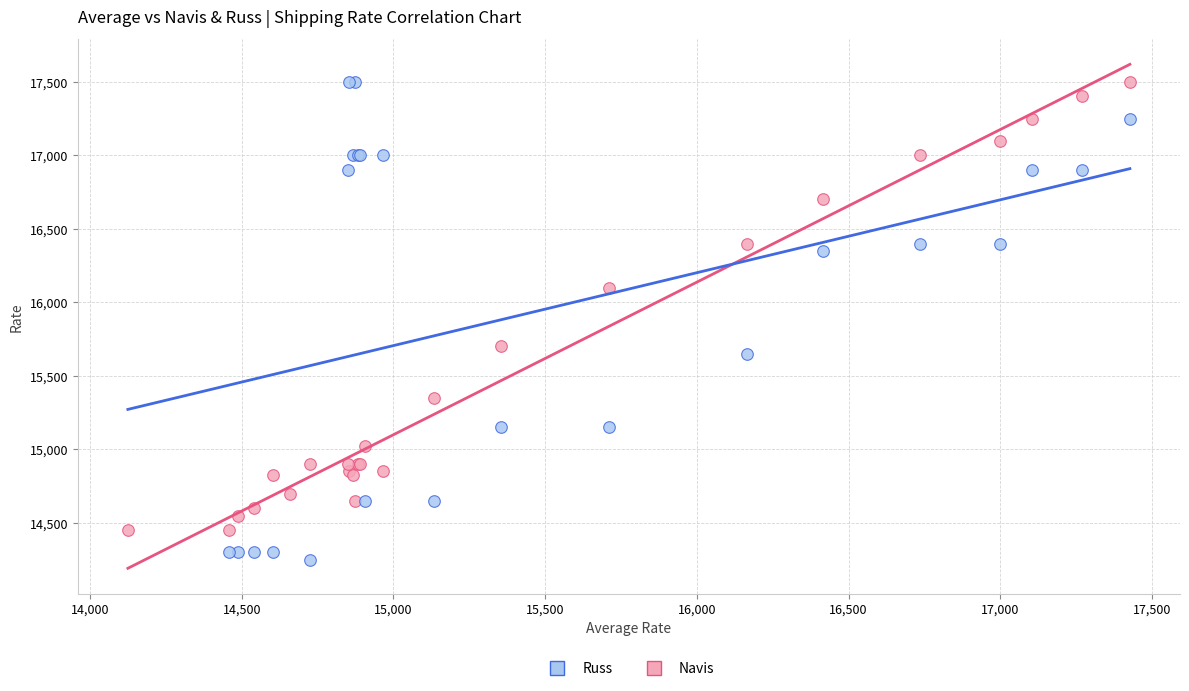

Which series contains the lowest Y value?

Russ